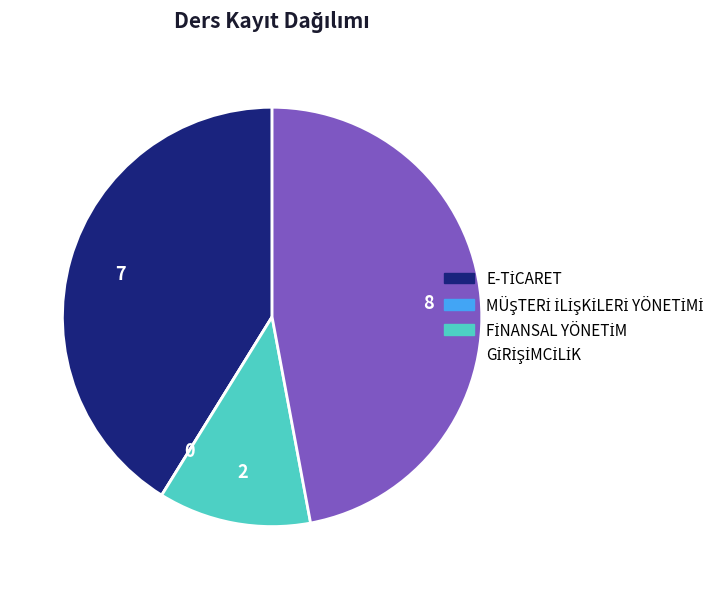

Is there any slice that represents more than half of the pie?

No